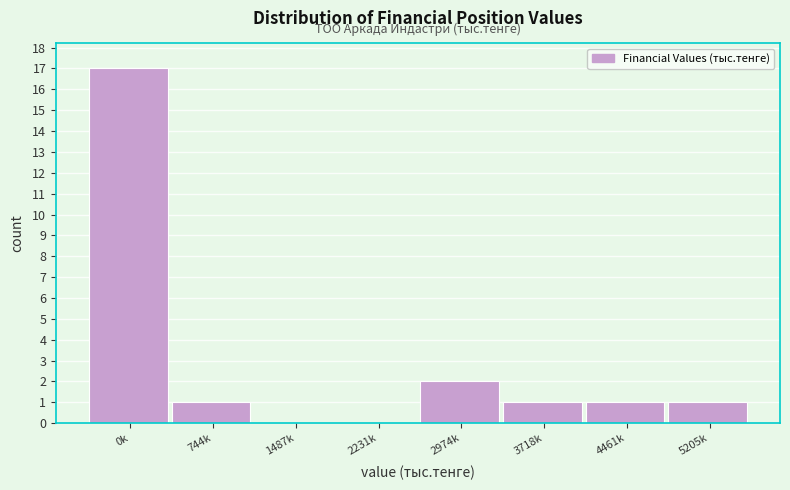

Reading left to right, extract all data points from this chart.

0k=17	744k=1	1487k=0	2231k=0	2974k=2	3718k=1	4461k=1	5205k=1